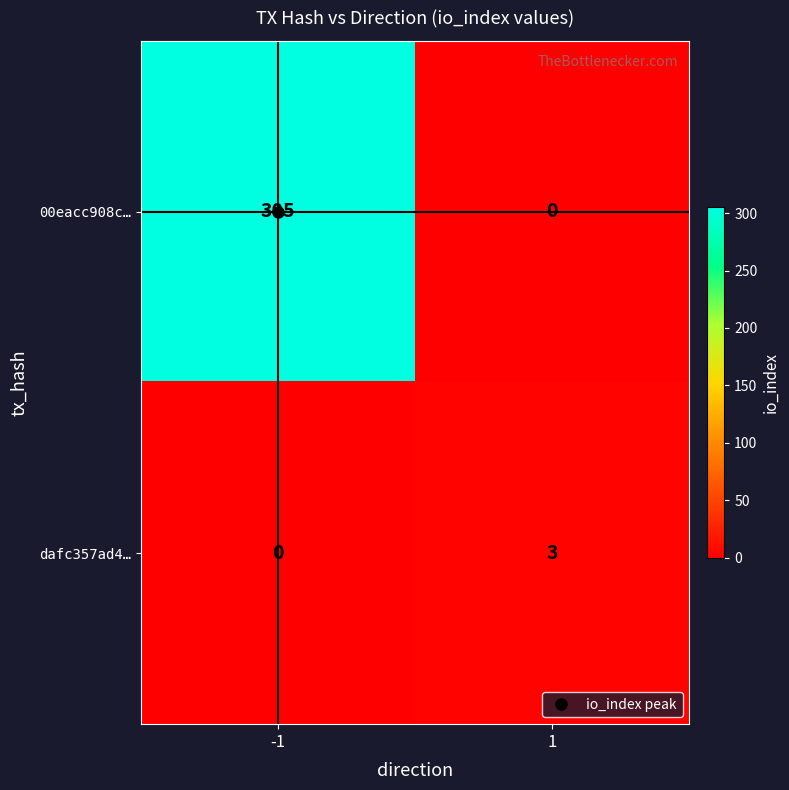

At which category is the sum across all series the highest?

-1